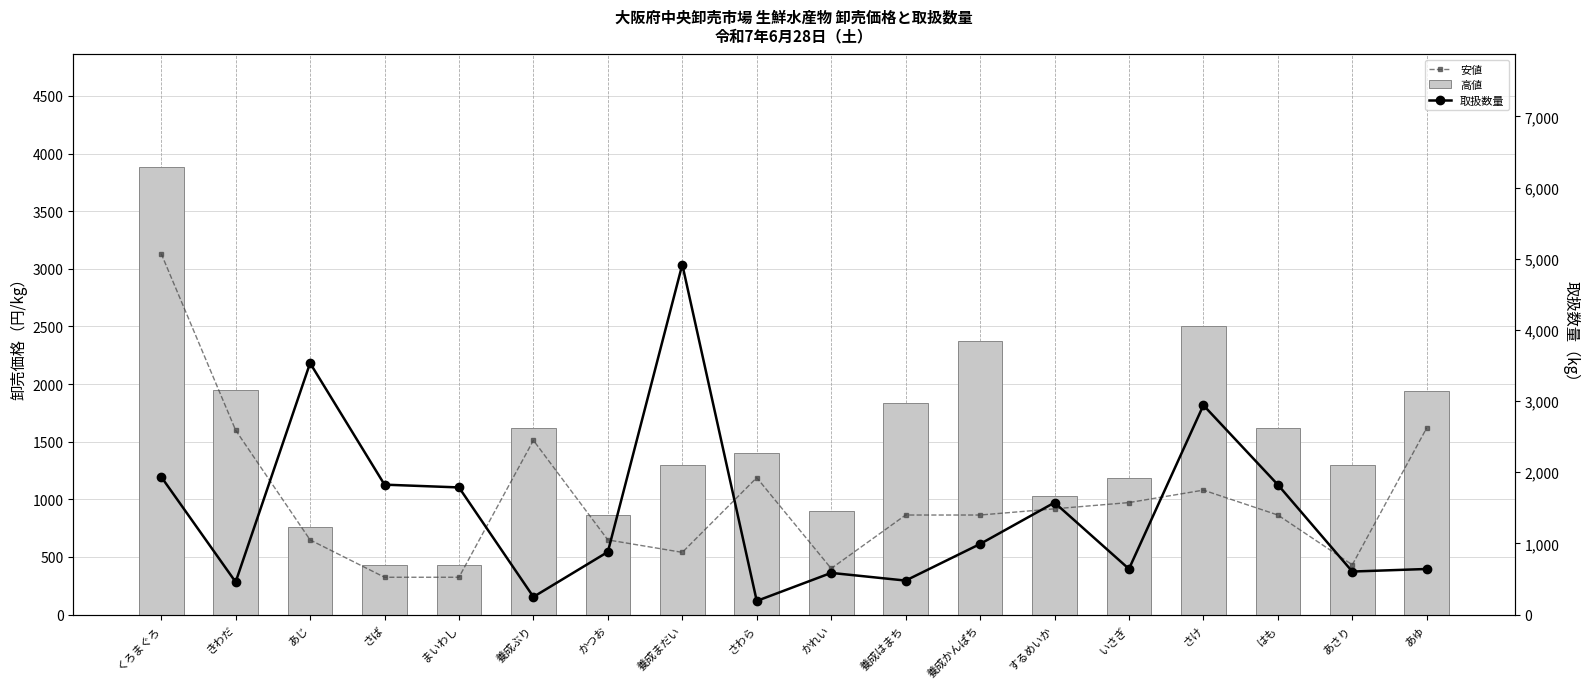

Is the value of 高値 at はも greater than the value of 安値 at はも?

Yes